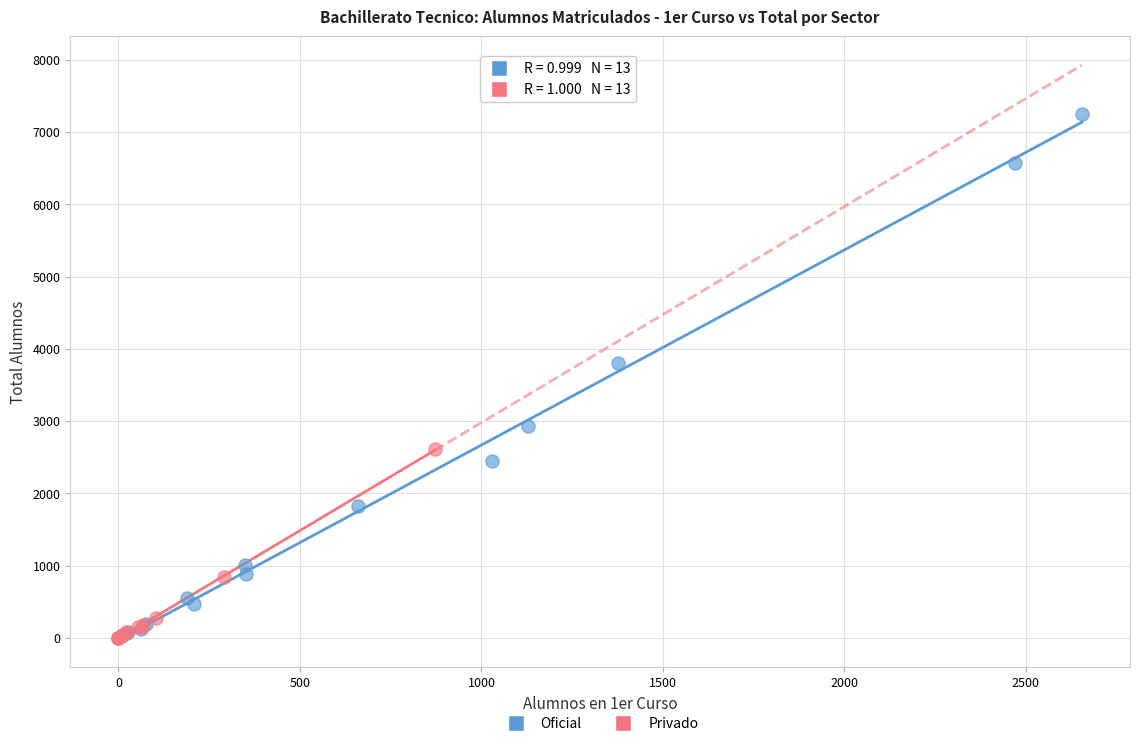

Which series has the largest Y range (max minus min)?

Oficial